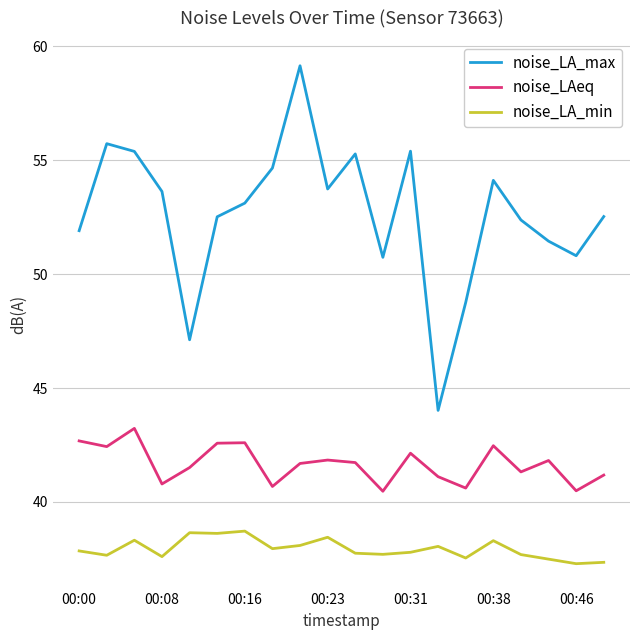

What are all the series names shown in the legend?

noise_LA_max, noise_LAeq, noise_LA_min